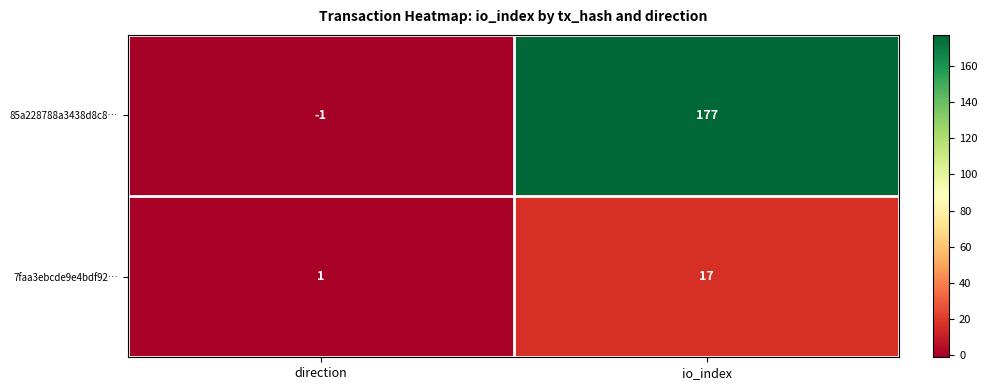

Reading right to left, extract all data points from this chart.

85a228788a3438d8c8…: io_index=177	direction=-1
7faa3ebcde9e4bdf92…: io_index=17	direction=1